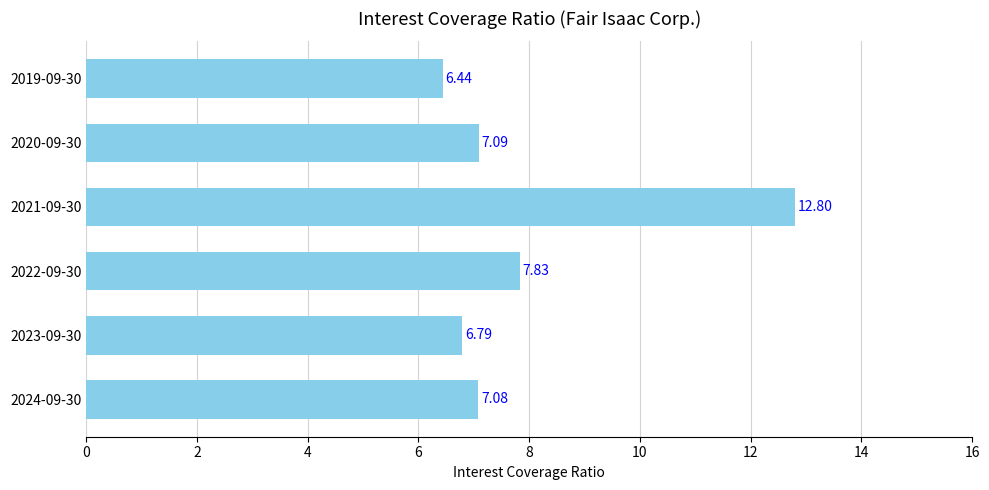

What is the change in value from 2024-09-30 to 2019-09-30?

-0.6